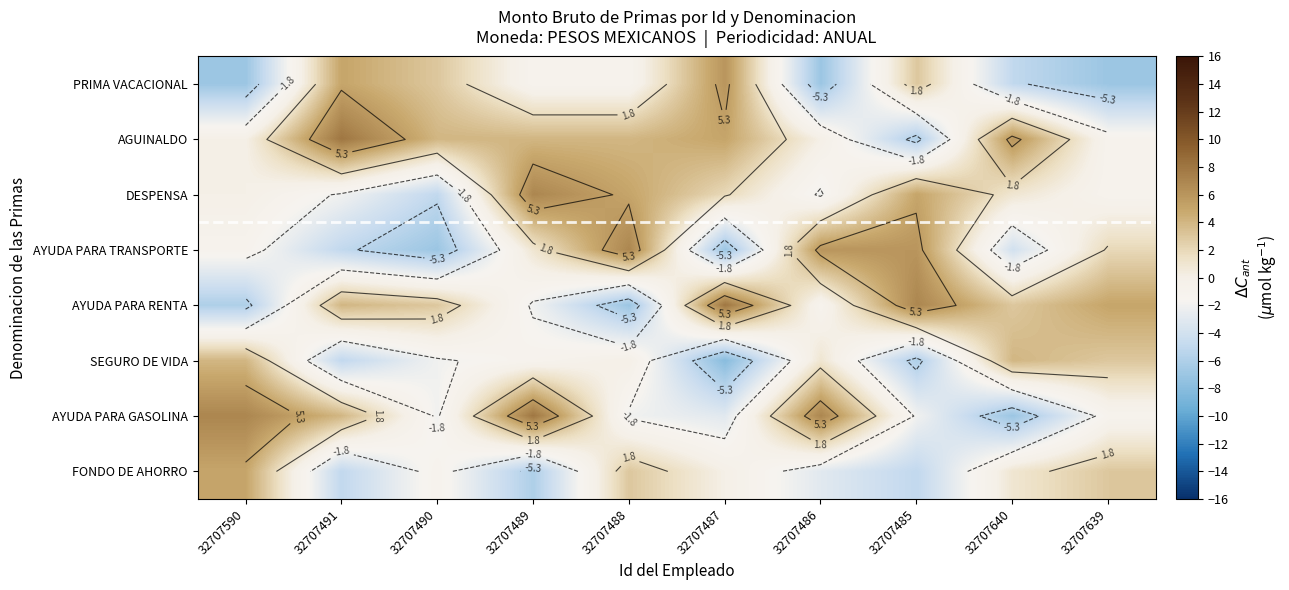

How many negative values does the FONDO DE AHORRO series have?

5